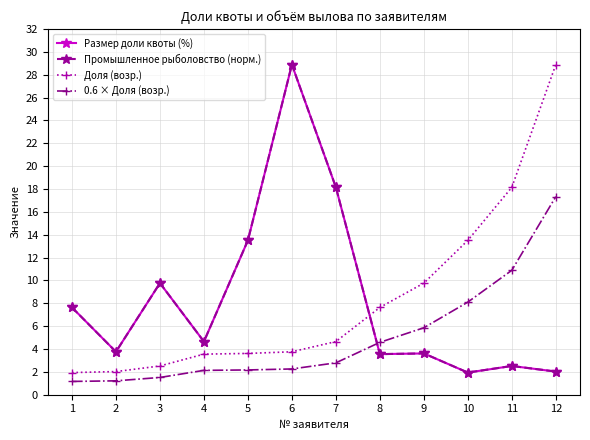

What is the difference between the highest and lowest values at 2?

2.5